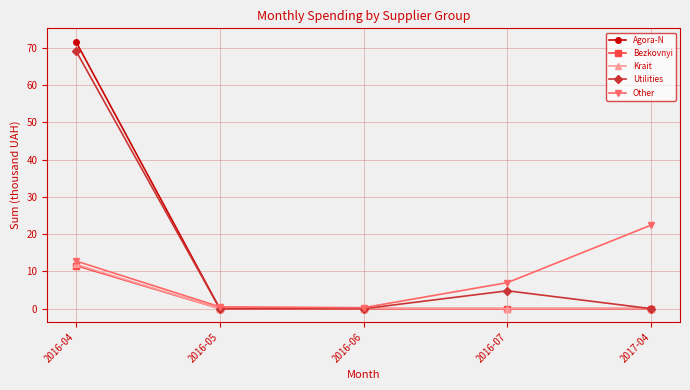

Read the Other value at 2016-04.

12.8